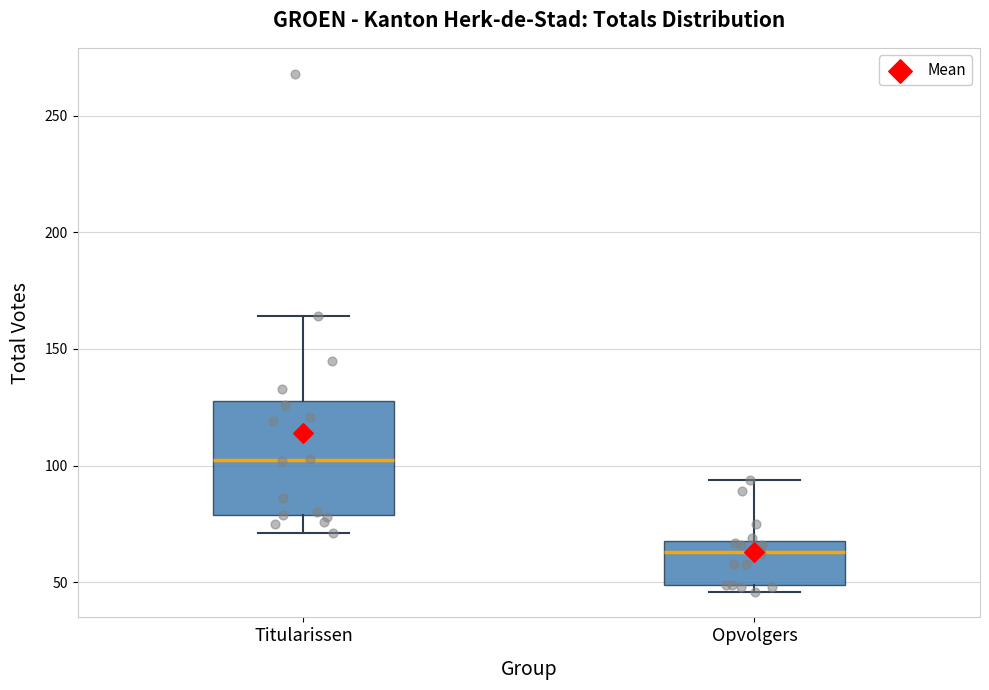

Reading left to right, transcribe this box plot: for each box, give where its median line is, the range the box spans, and where its two whiskers end, as read against the y-axis. The values are not printed on the chart, so give them approximately, as read against the axis.

Titularissen: median 105, box 80 to 130, whiskers 70 to 165
Opvolgers: median 65, box 50 to 70, whiskers 45 to 95